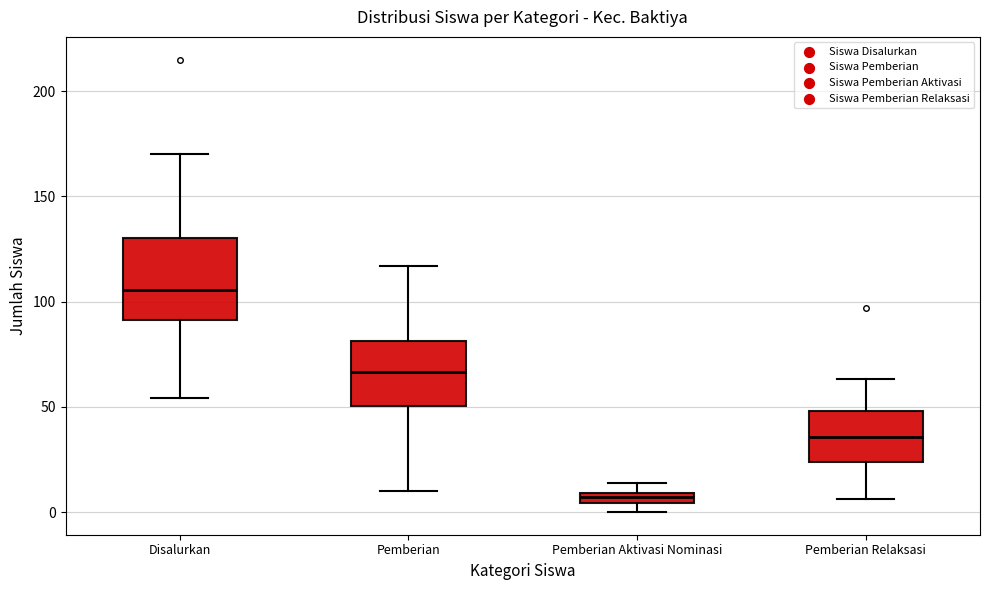

Where is the upper edge of the box for Pemberian Aktivasi Nominasi on the y-axis? The values are not printed on the chart, so give them approximately, as read against the axis.

10